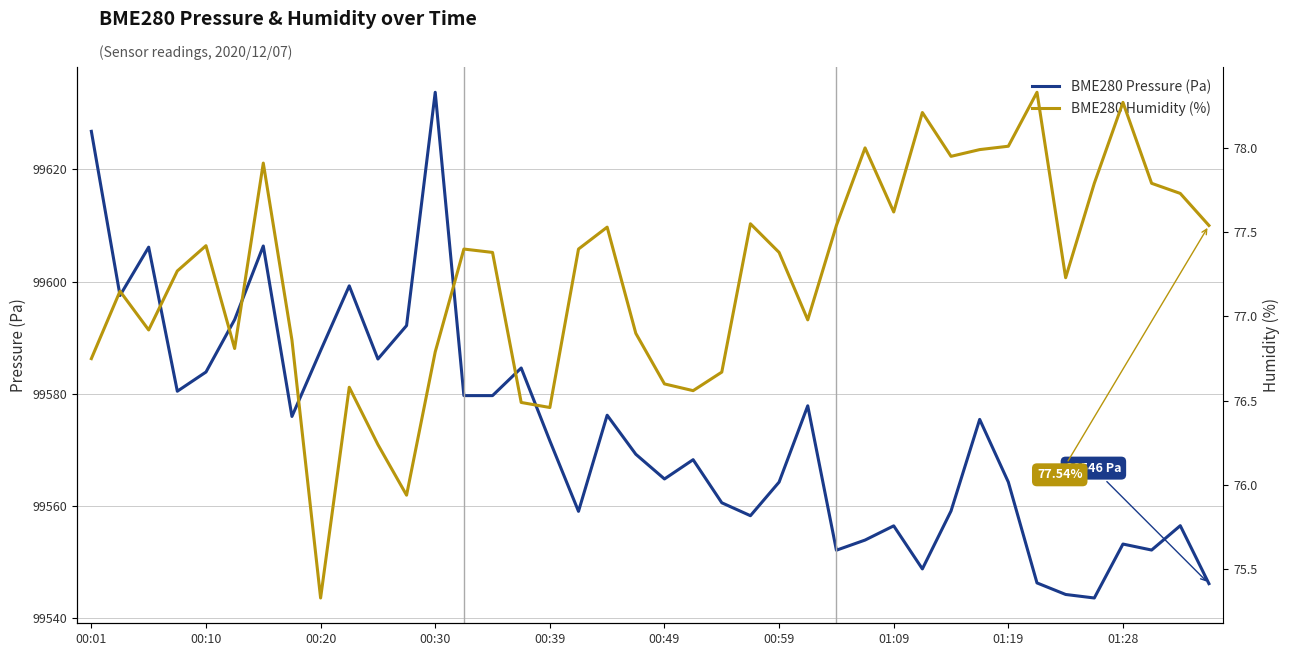

What is the sum of the BME280 Pressure (Pa) values at 14 and 37?

199131.7